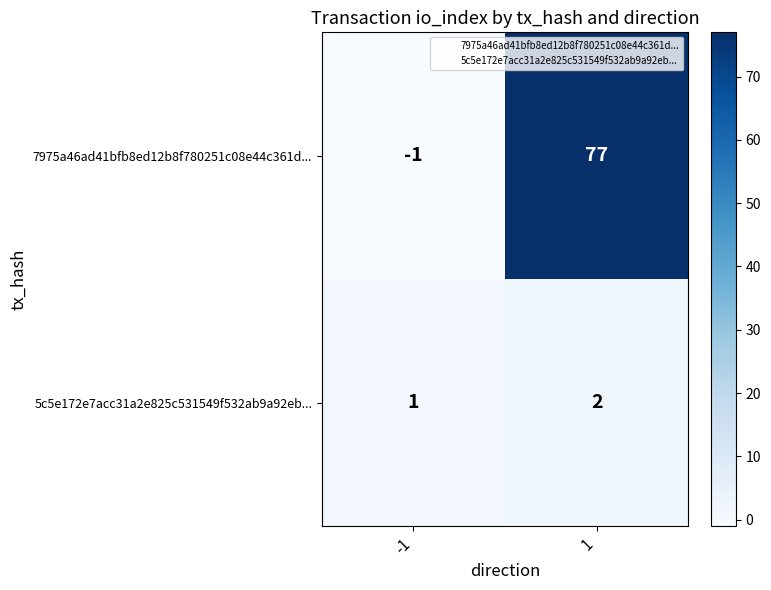

Which series has the largest range (max minus min)?

7975a46ad41bfb8ed12b8f780251c08e44c361d...